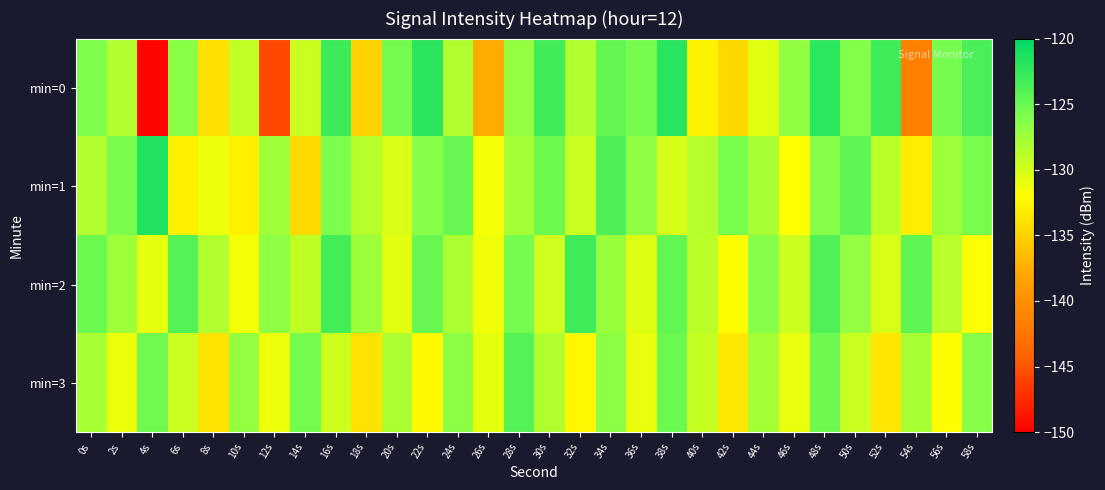

What is the total value across all series at 30s?

-506.2